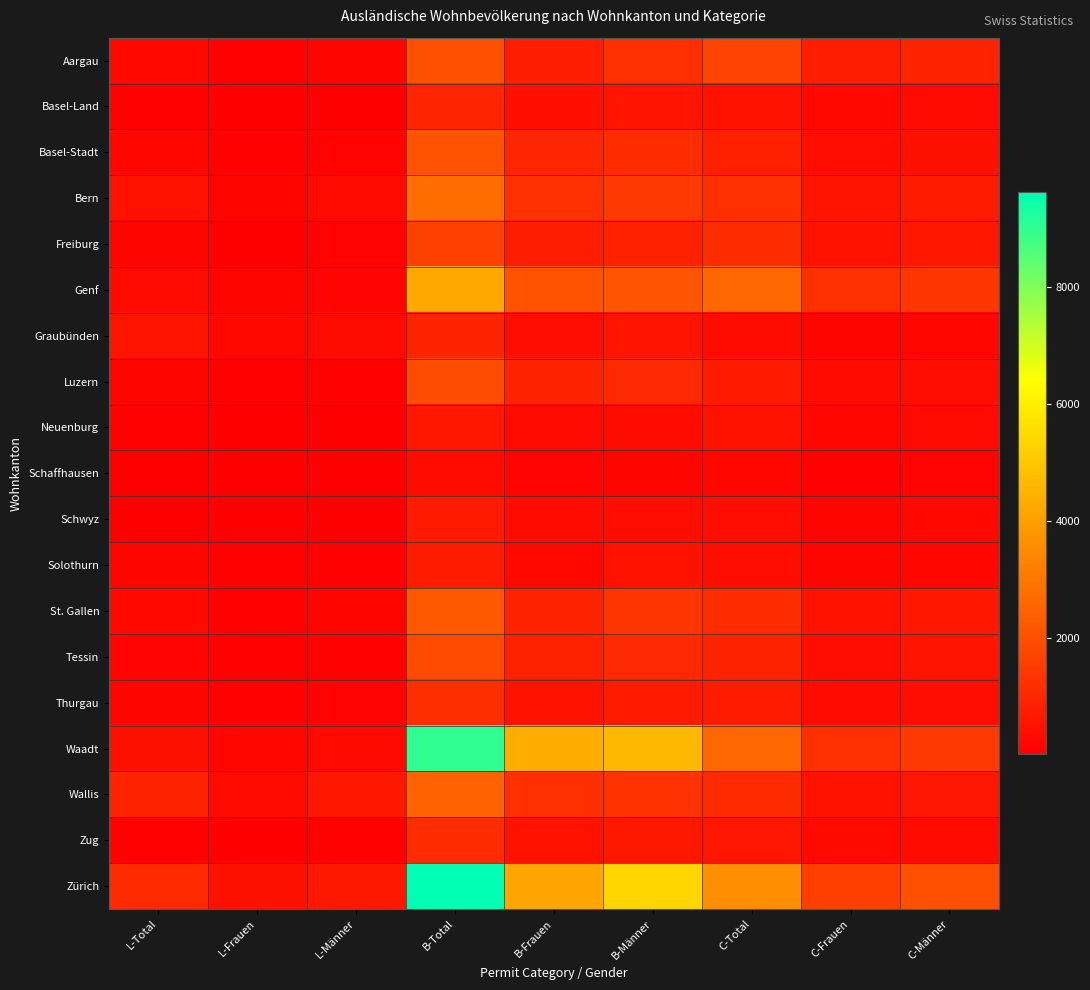

Between B-Total and C-Frauen, which series saw the biggest shift?

Zürich